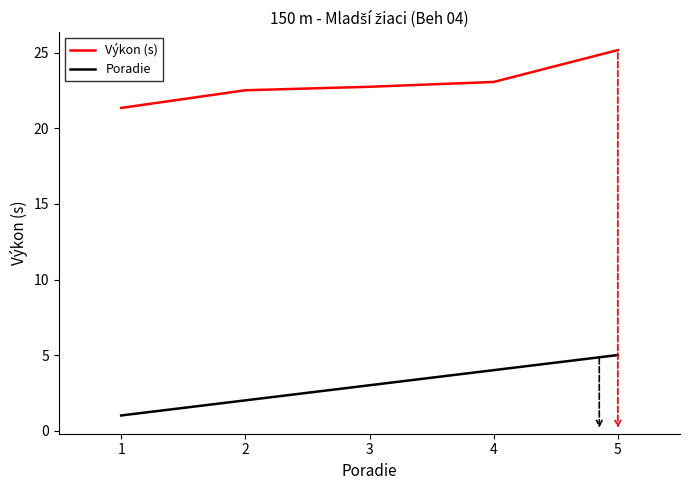

At 1, list the series in order from smallest to largest.

Poradie, Výkon (s)